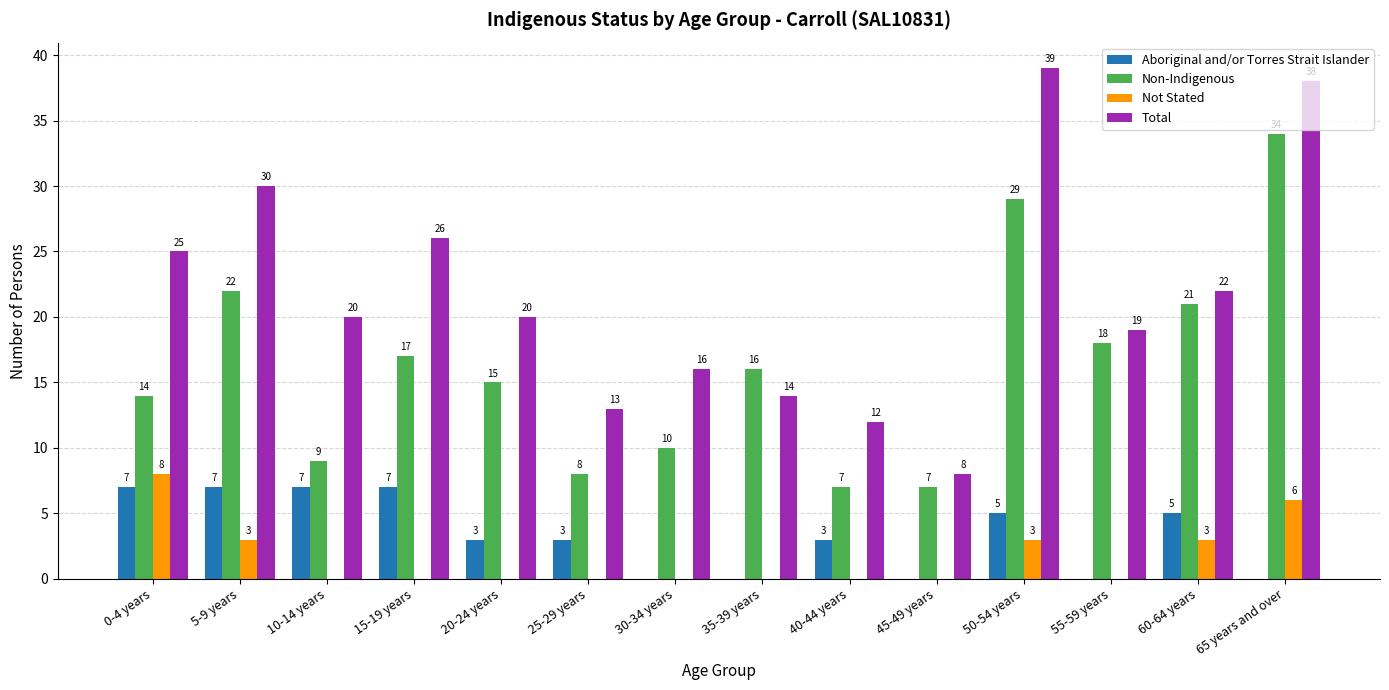

Which category has the highest value in the Non-Indigenous series?

65 years and over